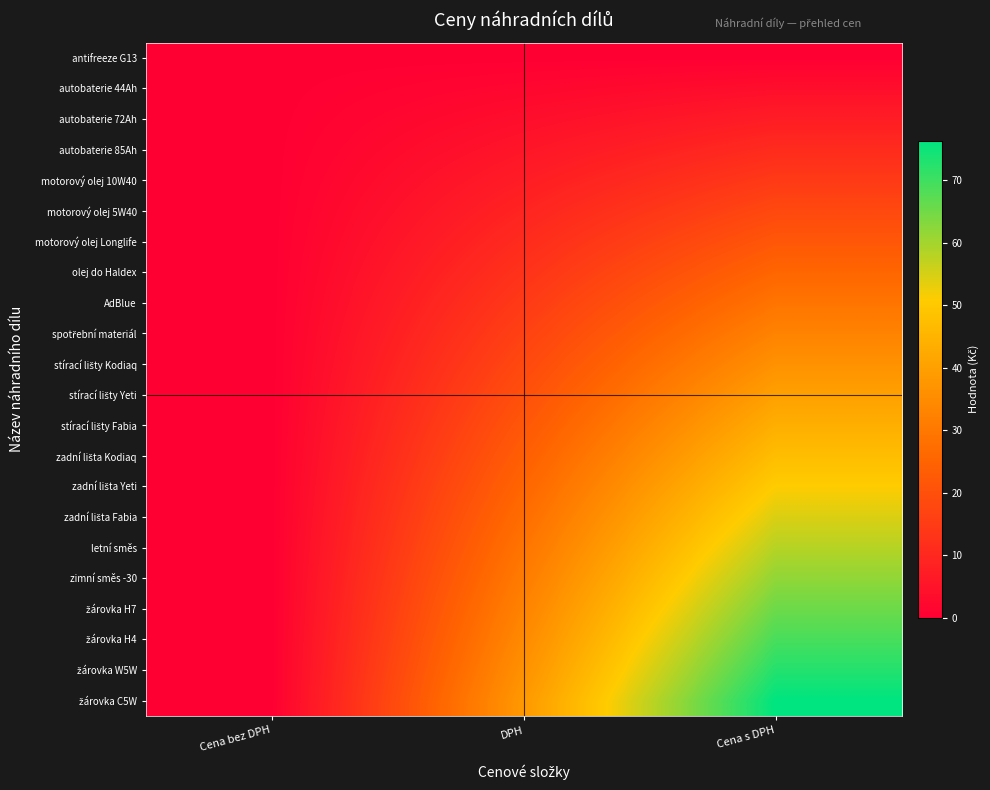

Which label corresponds to the smallest value in the chart?

Cena bez DPH